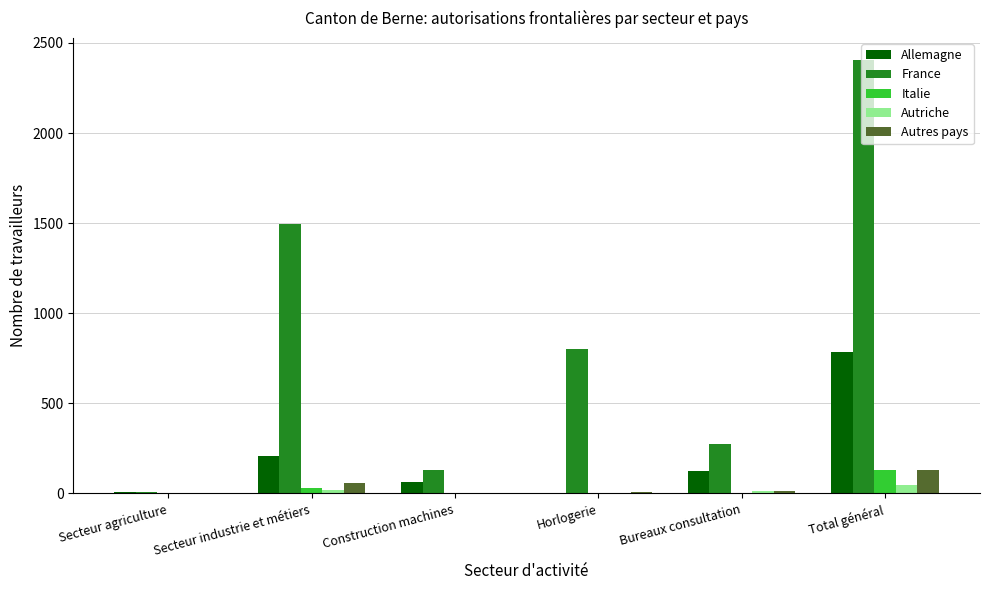

Between Horlogerie and Total général, which series saw the biggest shift?

France